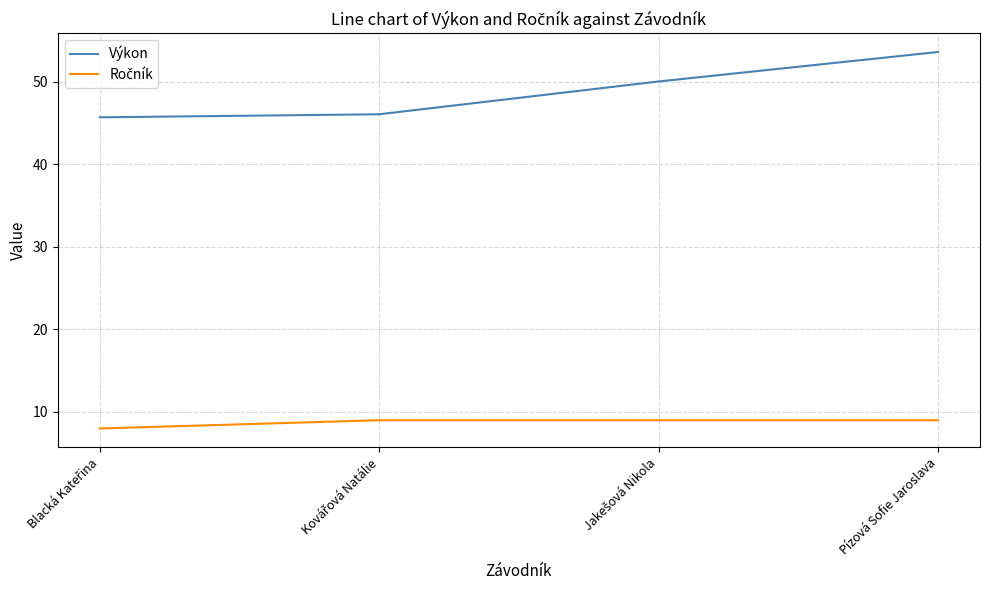

What is the lowest value of the Výkon series?

45.7